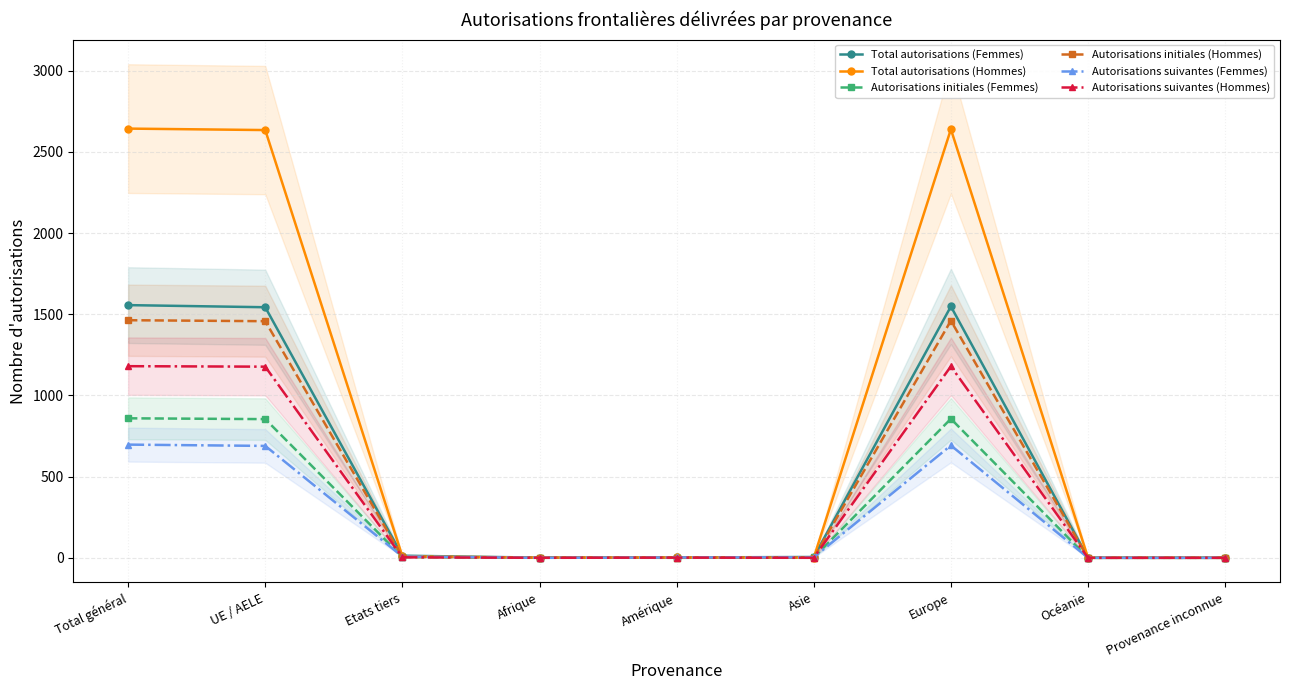

Rank the series by their maximum value, from lowest to highest.

Autorisations suivantes (Femmes), Autorisations initiales (Femmes), Autorisations suivantes (Hommes), Autorisations initiales (Hommes), Total autorisations (Femmes), Total autorisations (Hommes)